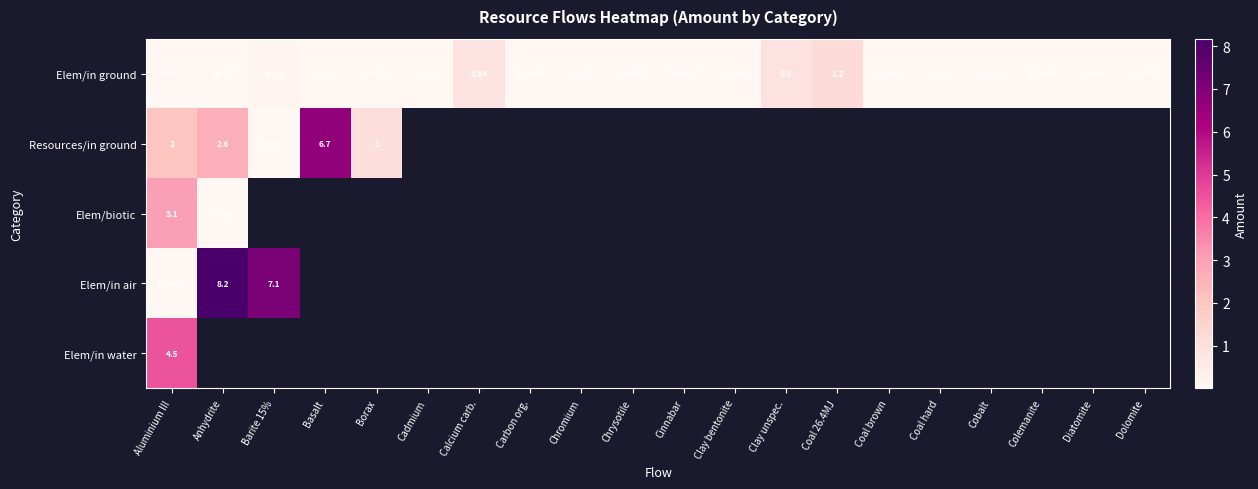

List the series in order of their peak value, highest first.

Elem/in air, Resources/in ground, Elem/in water, Elem/biotic, Elem/in ground